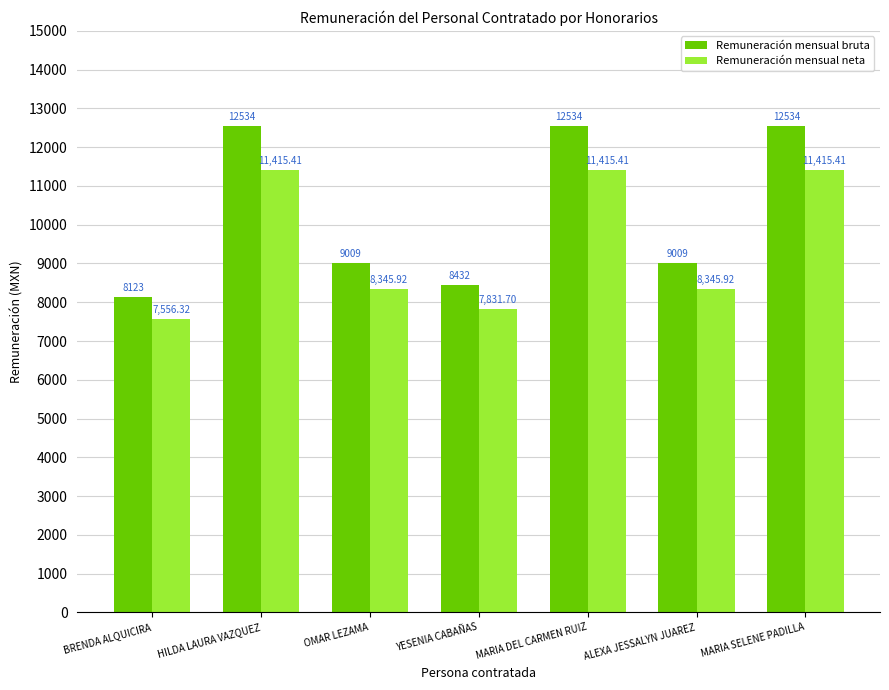

What is the label of the 3rd bar from the left?

OMAR LEZAMA